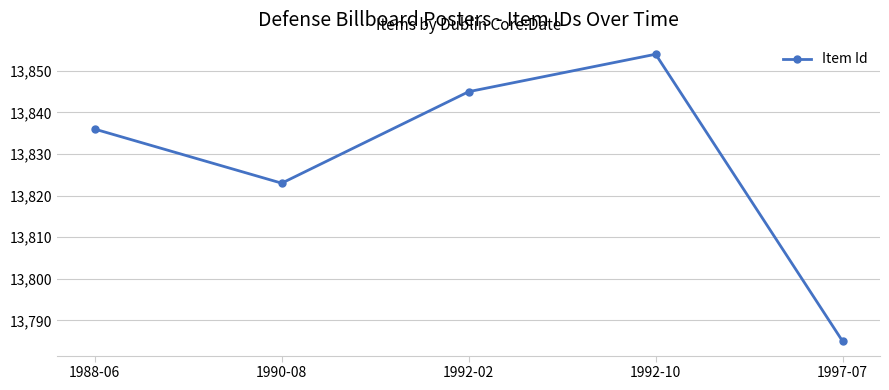

Which label corresponds to the largest value in the chart?

1992-10